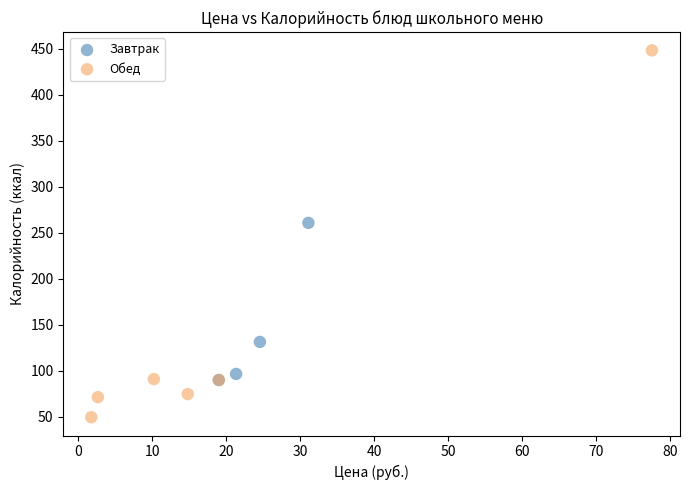

Which series contains the lowest Y value?

Обед